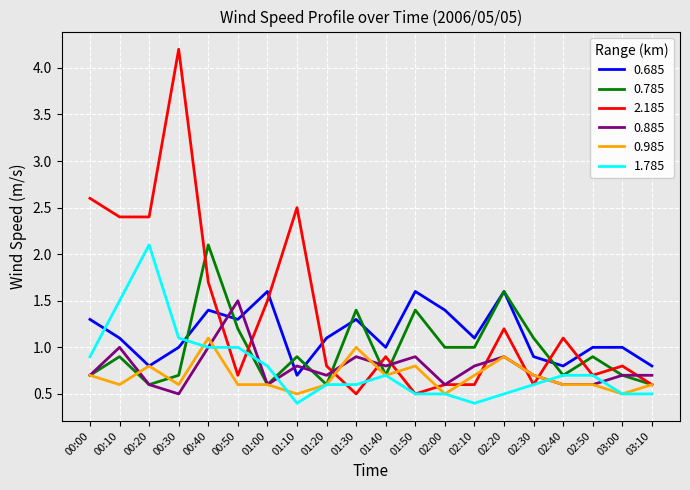

What are all the series names shown in the legend?

0.685, 0.785, 2.185, 0.885, 0.985, 1.785